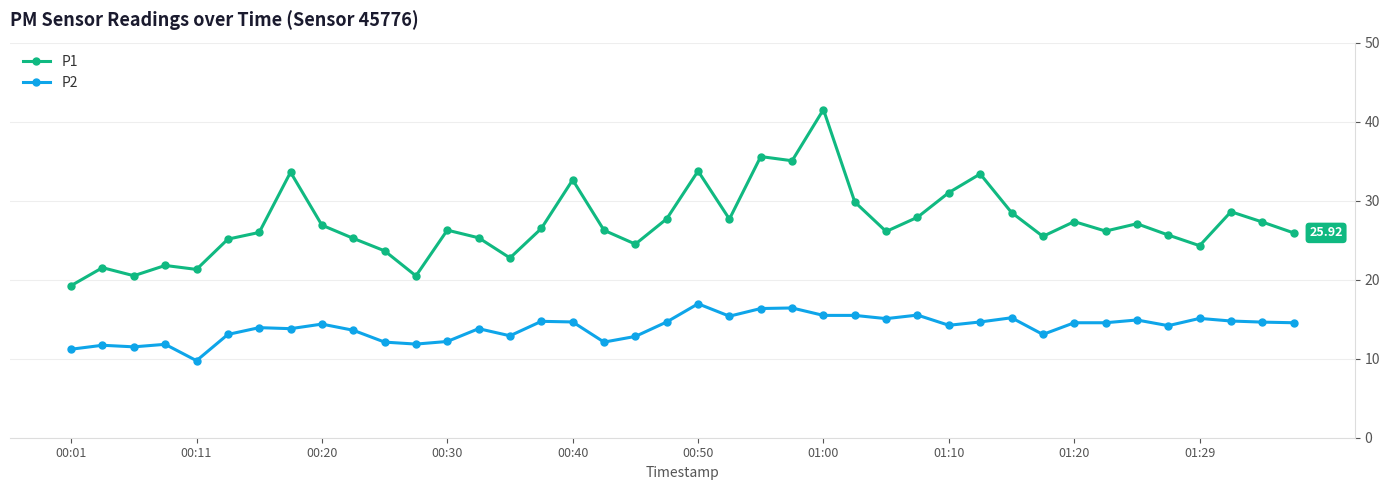

Count the number of data series in this chart.

2